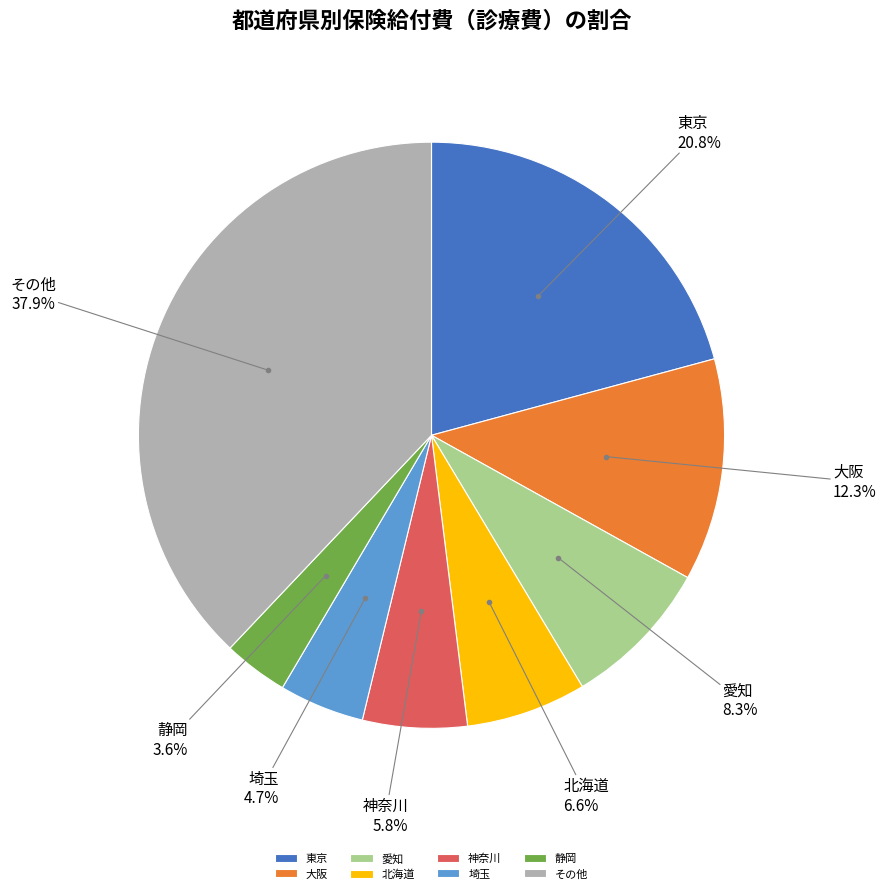

What is the largest slice in the pie chart?

その他